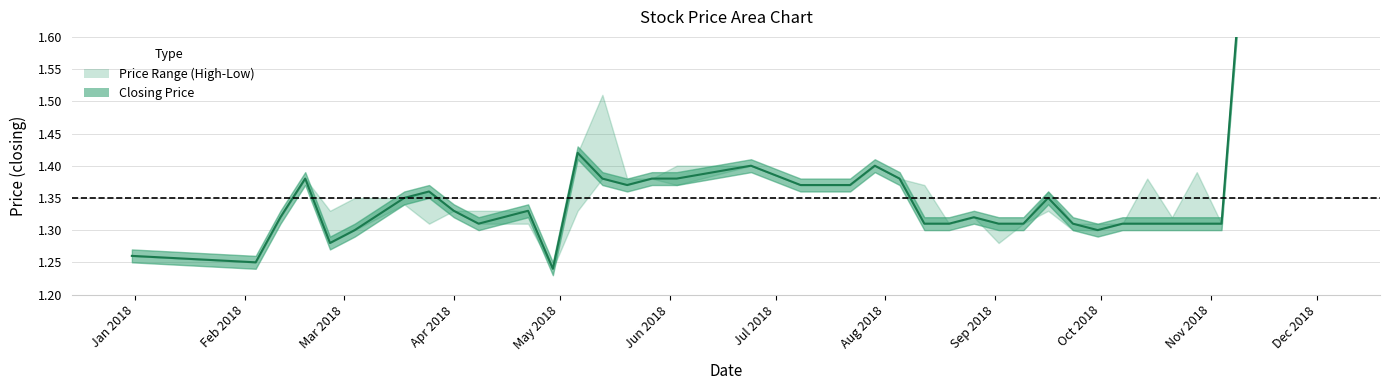

What is the maximum value for Closing?

1.8